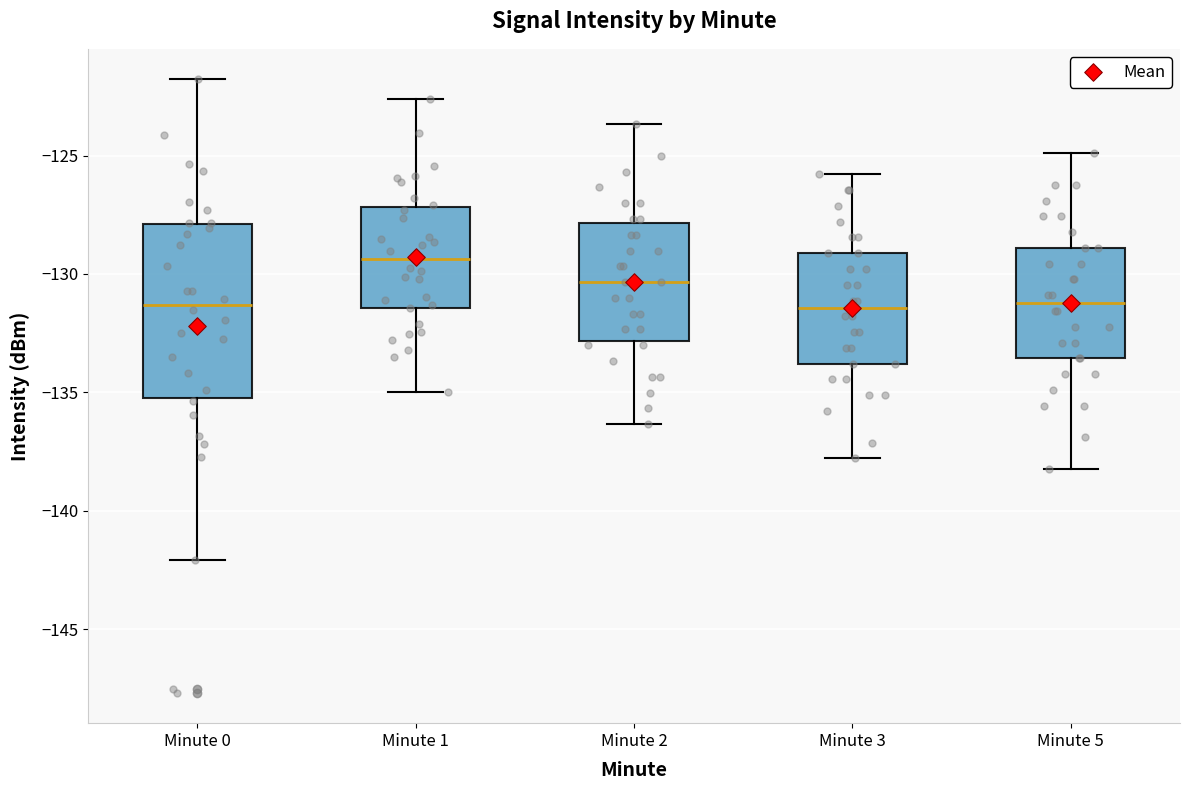

Reading left to right, read every box against the y-axis: the position of its median line, the range the box covers, and the ends of its whiskers. The values are not printed on the chart, so give them approximately, as read against the axis.

Minute 0: median -131.5, box -135.0 to -128.0, whiskers -142.0 to -122.0
Minute 1: median -129.5, box -131.5 to -127.0, whiskers -135.0 to -122.5
Minute 2: median -130.5, box -133.0 to -128.0, whiskers -136.5 to -123.5
Minute 3: median -131.5, box -134.0 to -129.0, whiskers -138.0 to -126.0
Minute 5: median -131.0, box -133.5 to -129.0, whiskers -138.0 to -125.0